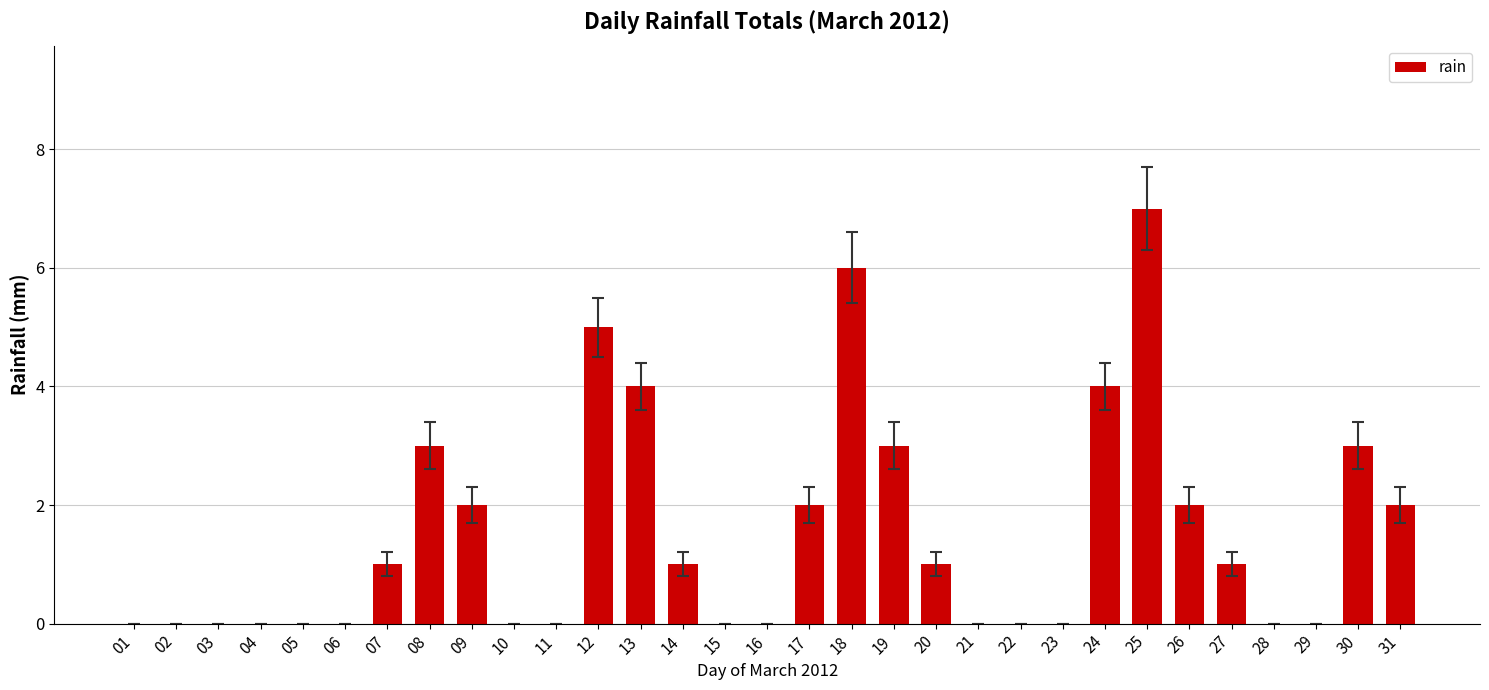

Reading left to right, what are all the values shown in this chart?

01=0	02=0	03=0	04=0	05=0	06=0	07=1	08=3	09=2	10=0	11=0	12=5	13=4	14=1	15=0	16=0	17=2	18=6	19=3	20=1	21=0	22=0	23=0	24=4	25=7	26=2	27=1	28=0	29=0	30=3	31=2